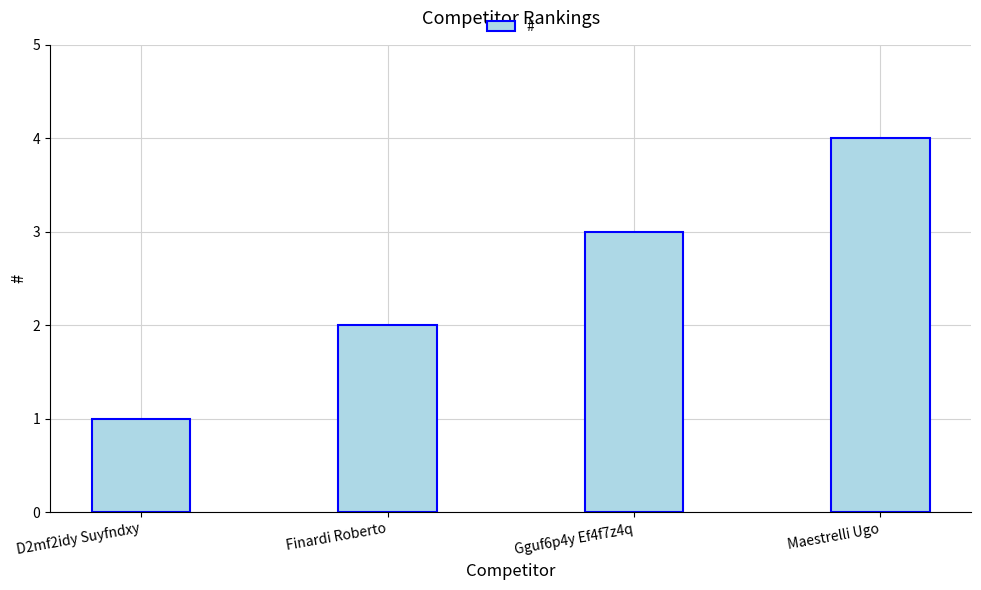

Reading left to right, transcribe all the data shown in this chart.

D2mf2idy Suyfndxy=1	Finardi Roberto=2	Gguf6p4y Ef4f7z4q=3	Maestrelli Ugo=4